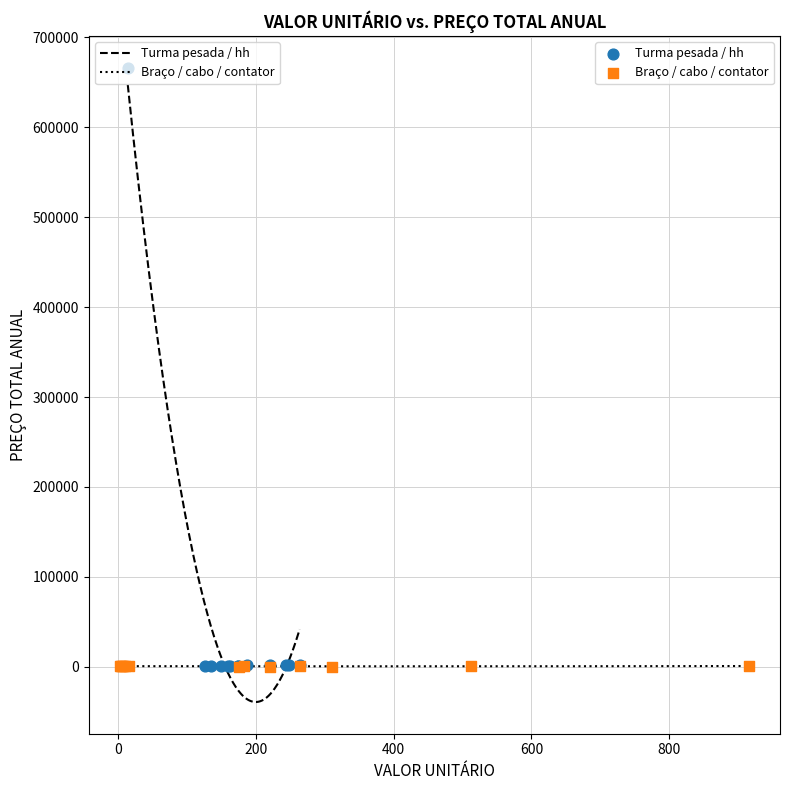

Which series has the largest Y range (max minus min)?

Turma pesada / hh